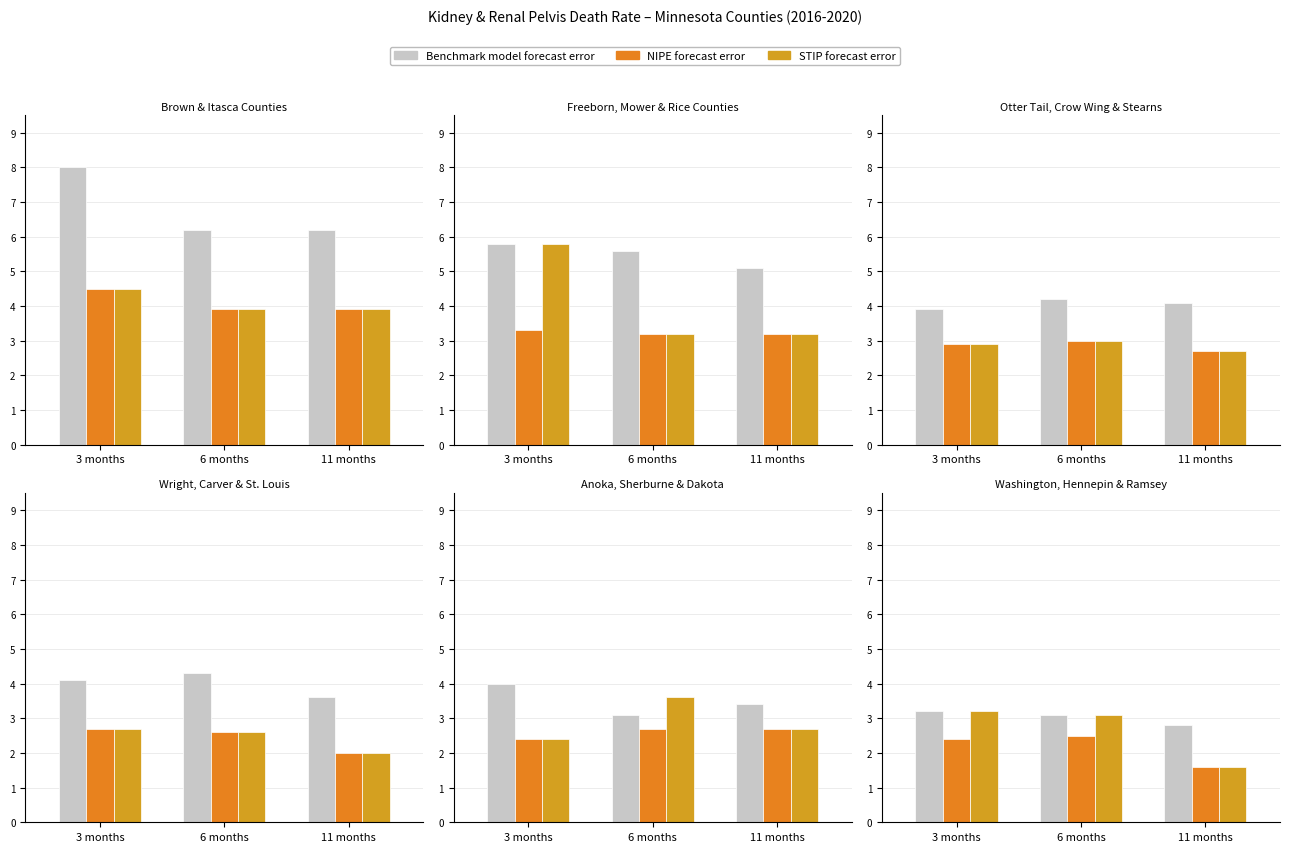

How many data points in STIP forecast error are above 3?

2